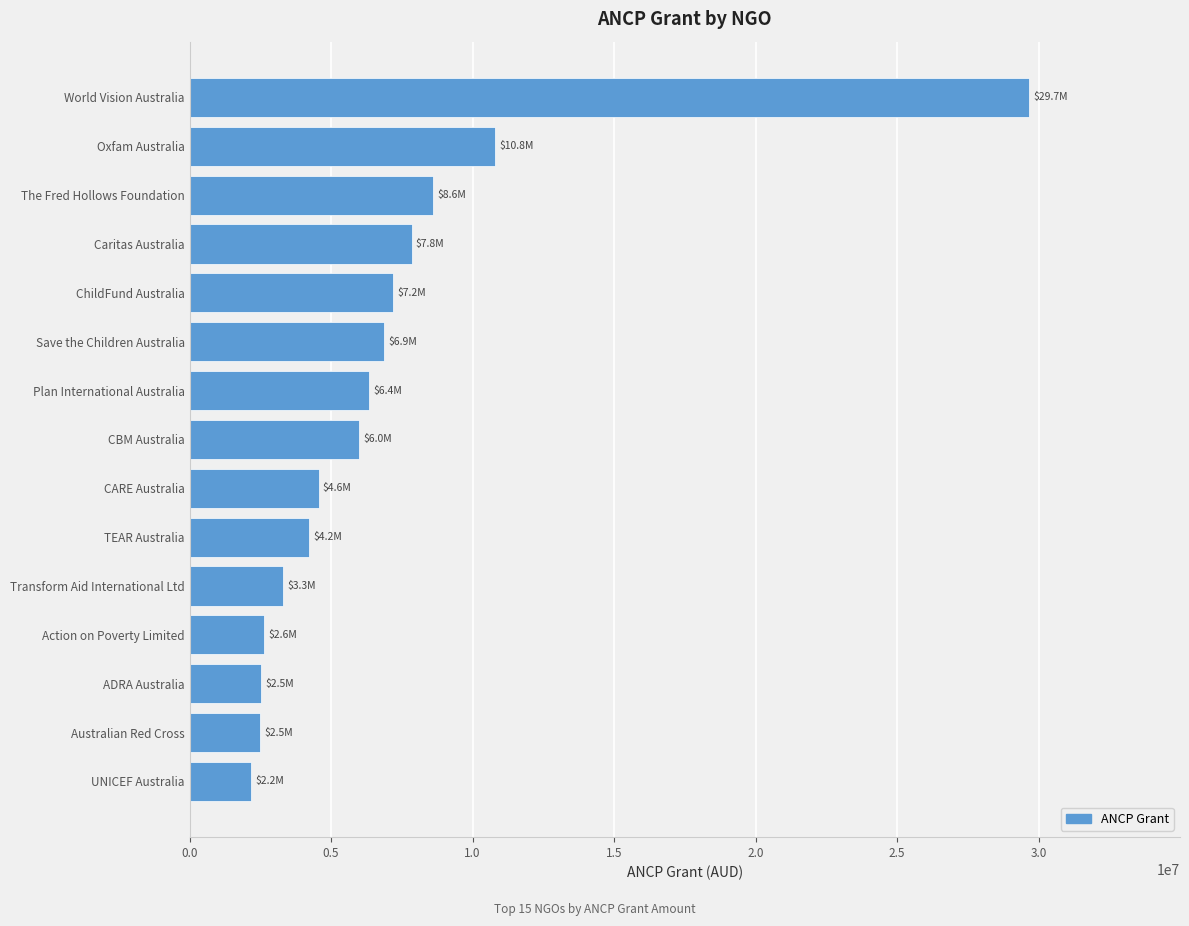

How many data points are above 5986918?

8